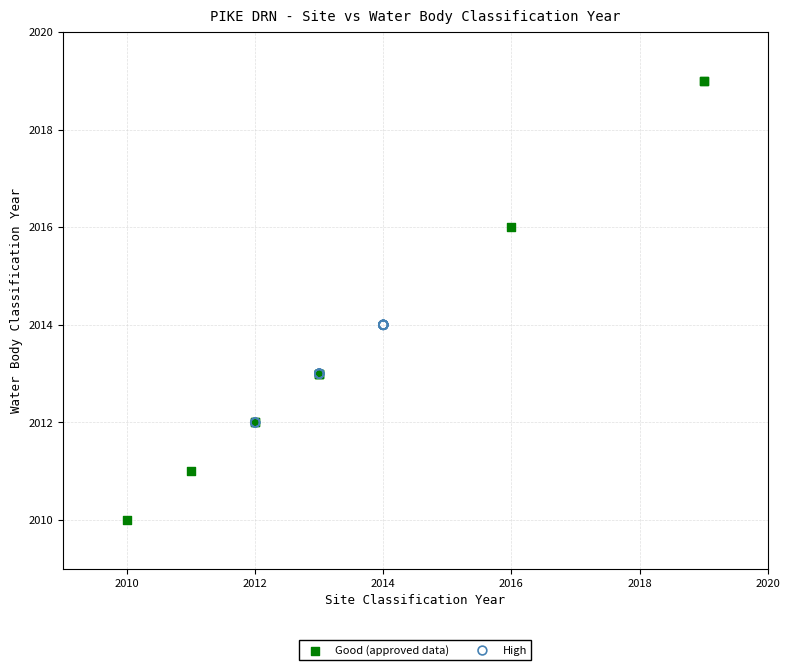

Which series reaches the minimum Y coordinate?

Good (approved data)